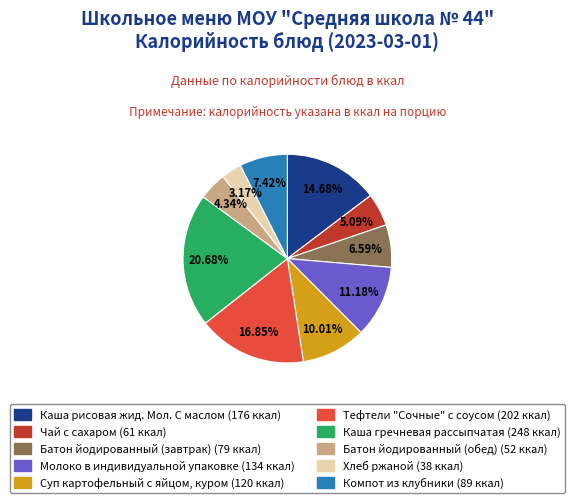

To the nearest percent, what is the average slice percentage?

10%